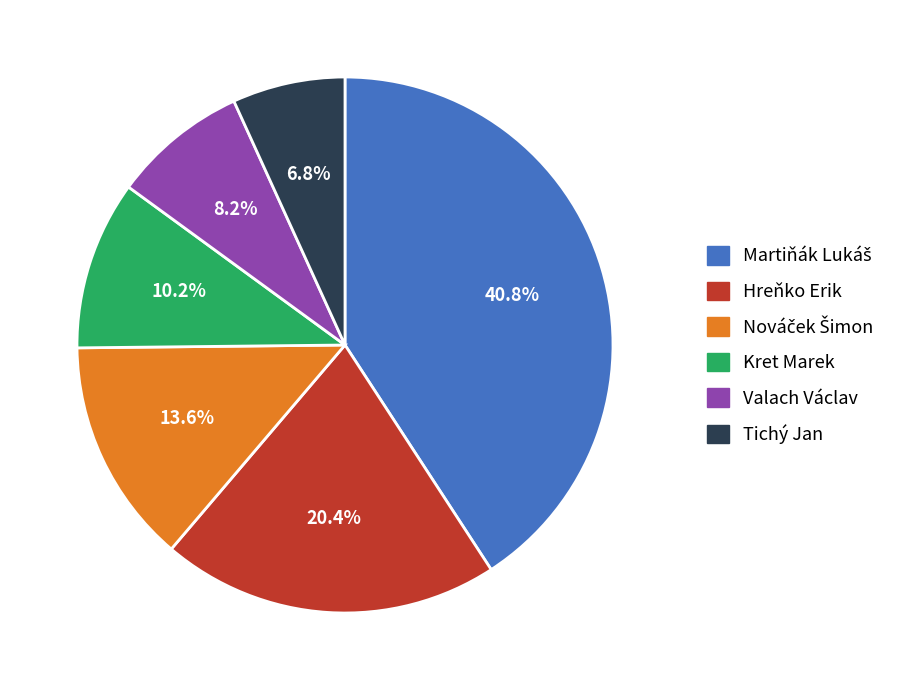

Do Hreňko Erik and Tichý Jan together represent more than half of the pie?

No